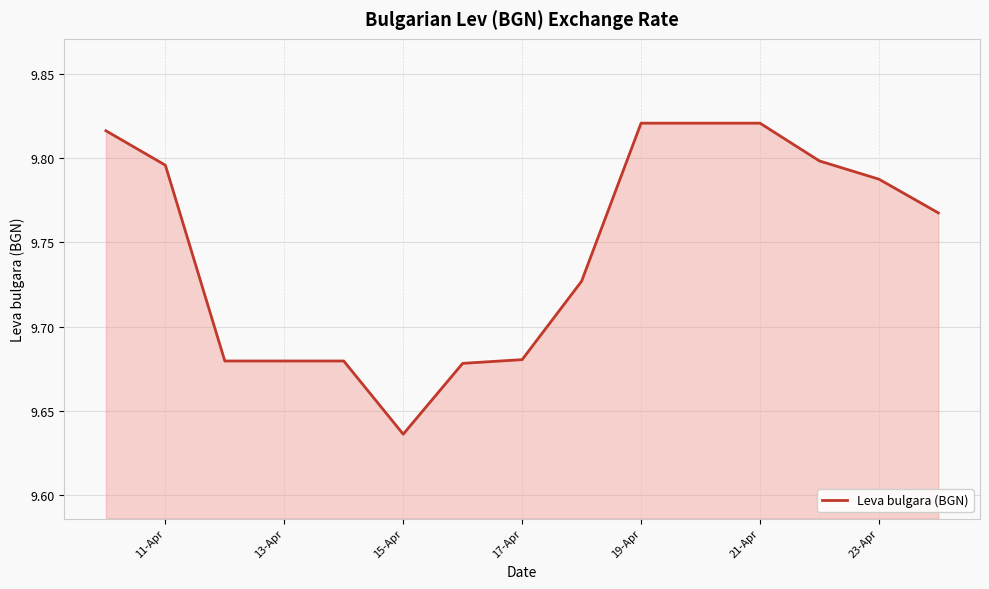

What is the greatest value displayed?

9.8